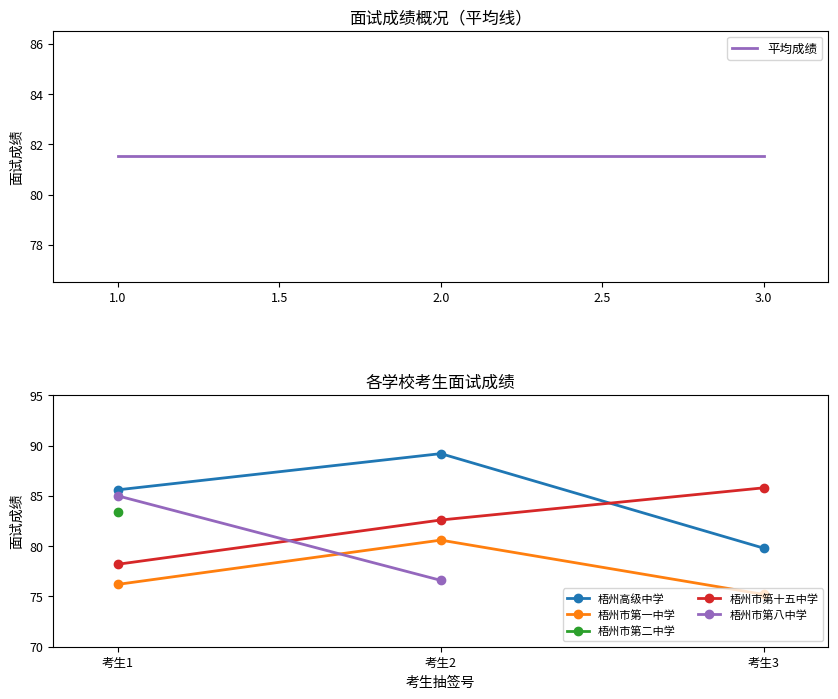

The 梧州市第一中学 series shows 101.9 at 考生3. True or false?

False